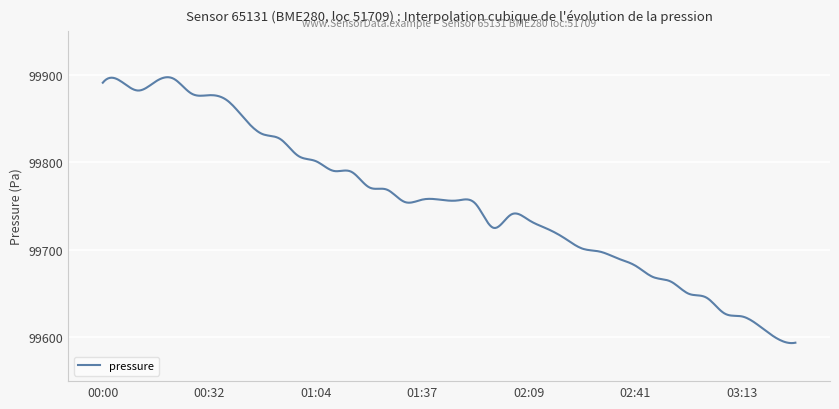

What is the greatest value displayed?

99897.3